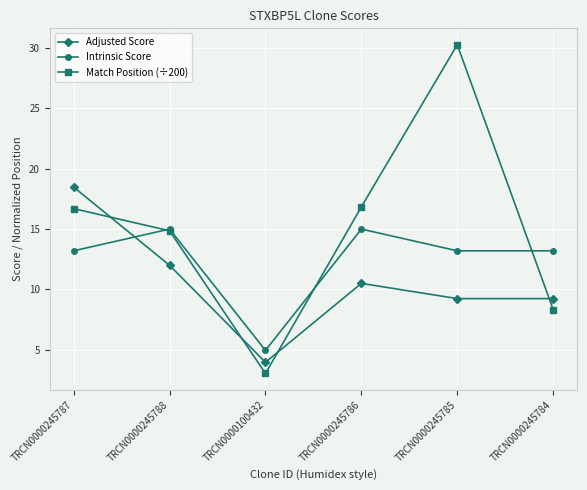

Reading right to left, what are all the values shown in this chart?

Adjusted Score: TRCN0000245784=9.2	TRCN0000245785=9.2	TRCN0000245786=10.5	TRCN0000100432=4.0	TRCN0000245788=12.0	TRCN0000245787=18.5
Intrinsic Score: TRCN0000245784=13.2	TRCN0000245785=13.2	TRCN0000245786=15.0	TRCN0000100432=5.0	TRCN0000245788=15.0	TRCN0000245787=13.2
Match Position (÷200): TRCN0000245784=8.3	TRCN0000245785=30.3	TRCN0000245786=16.8	TRCN0000100432=3.0	TRCN0000245788=14.9	TRCN0000245787=16.7